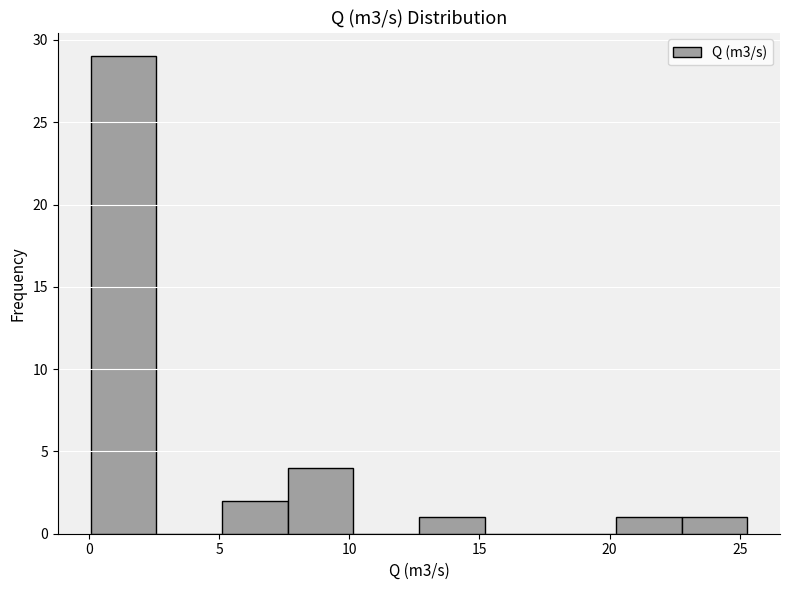

Which range on the x-axis has the tallest bar?

0.0 to 2.5